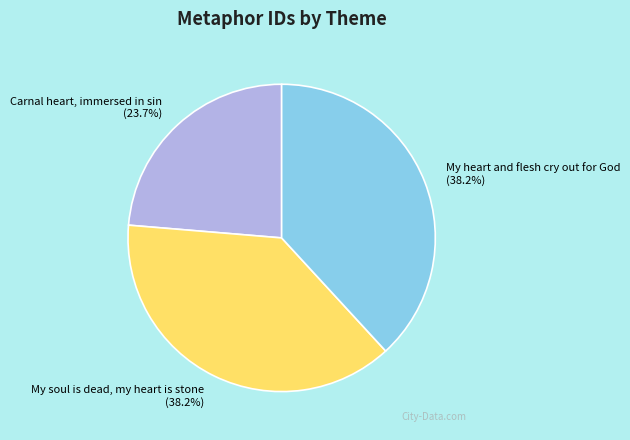

Between My soul is dead, my heart is stone and Carnal heart, immersed in sin, which is larger?

My soul is dead, my heart is stone